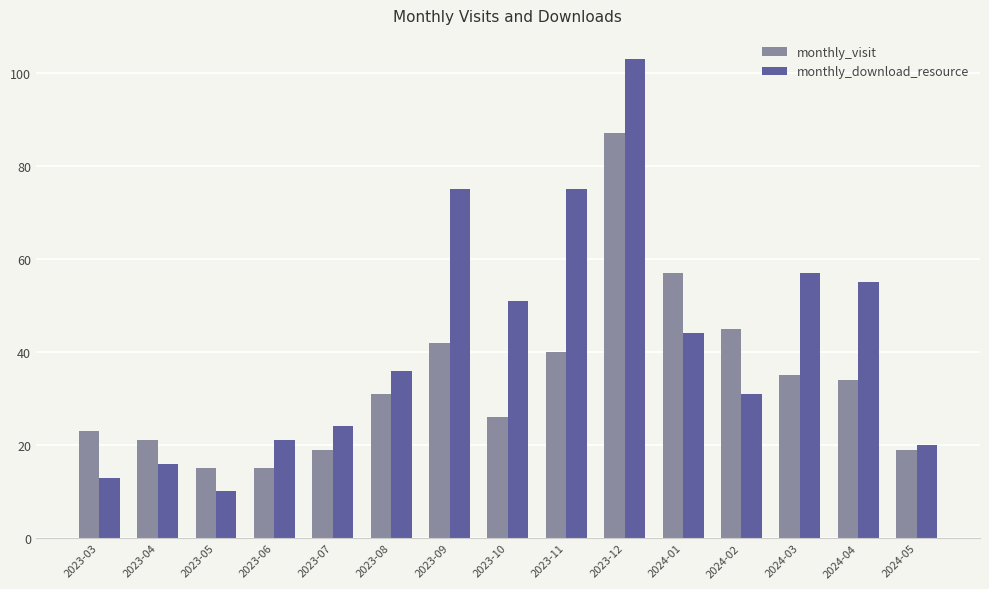

Is it true that monthly_download_resource equals 3 at 2023-03?

False